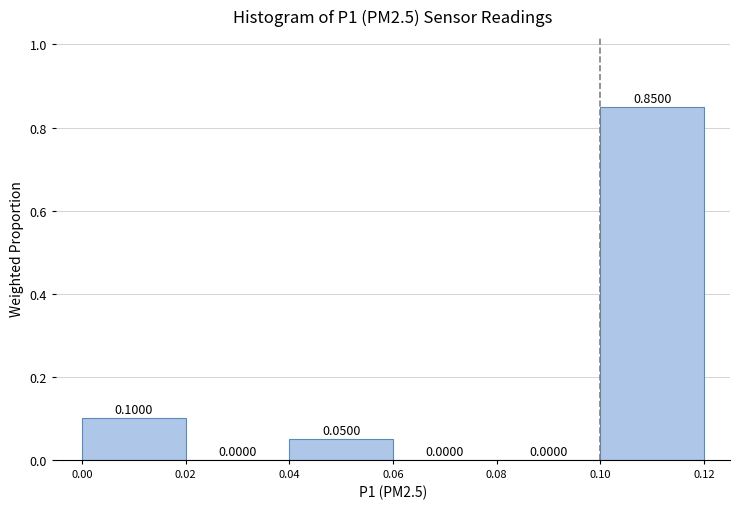

Reading left to right, transcribe this chart: for each bar, give the range it covers on the x-axis and its height.

0.00 to 0.02: 0.1000
0.02 to 0.04: 0.0000
0.04 to 0.06: 0.0500
0.06 to 0.08: 0.0000
0.08 to 0.10: 0.0000
0.10 to 0.12: 0.8500